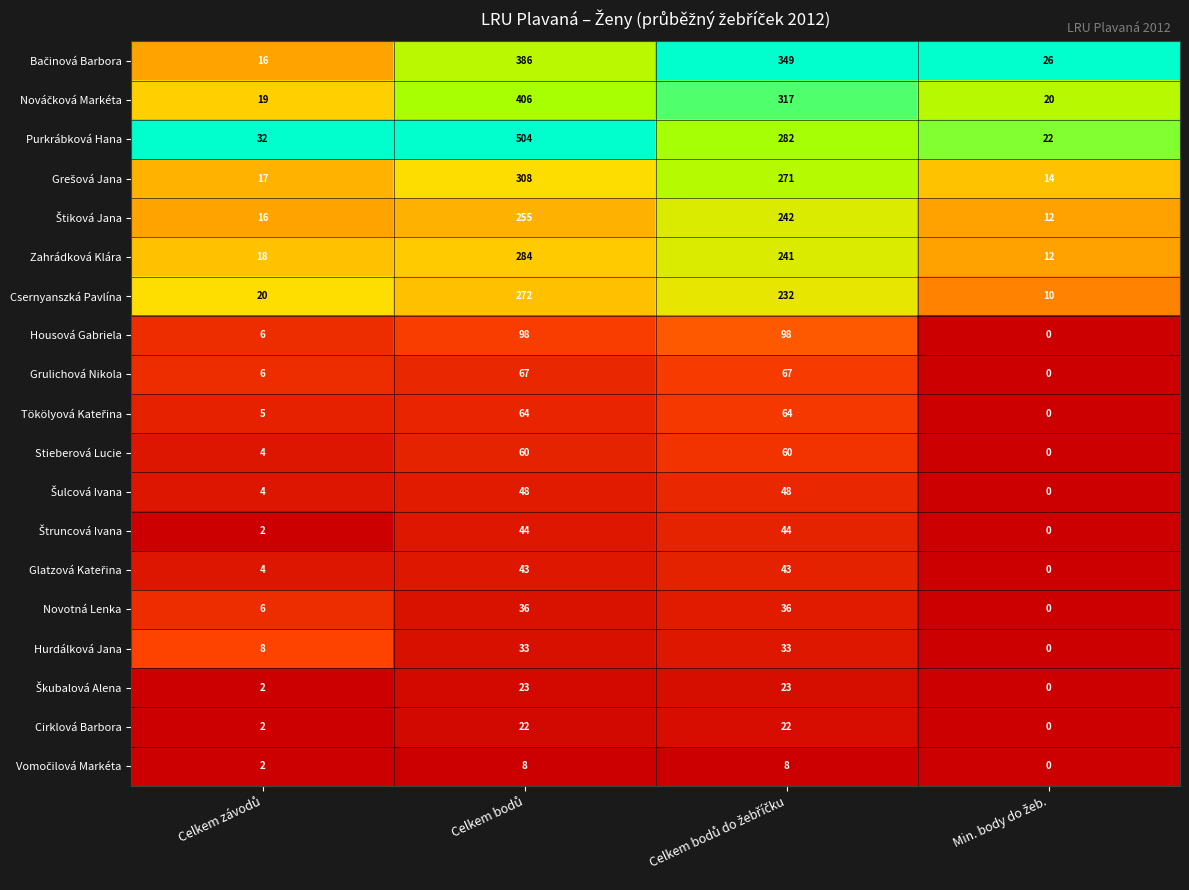

What is the difference between the maximum and minimum values in the Housová Gabriela series?

98